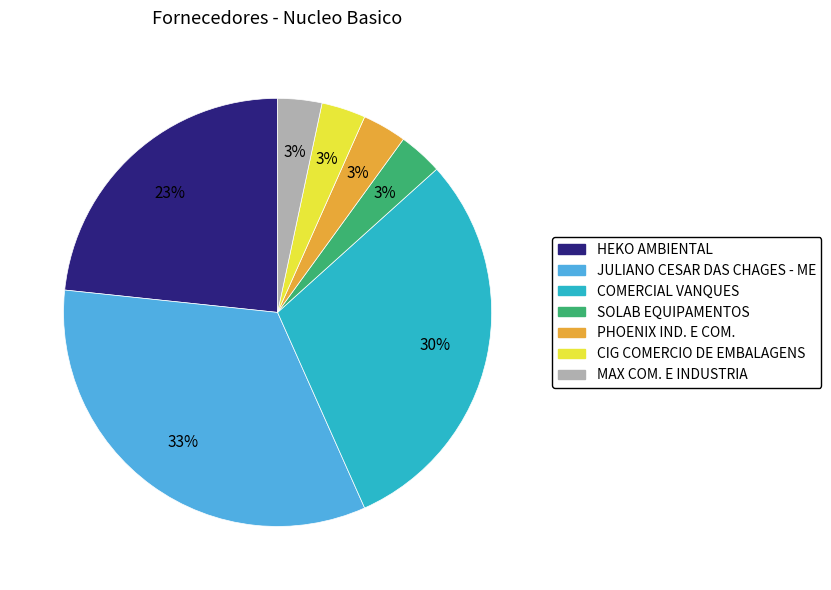

Combined, do HEKO AMBIENTAL and JULIANO CESAR DAS CHAGES - ME account for over 50%?

Yes